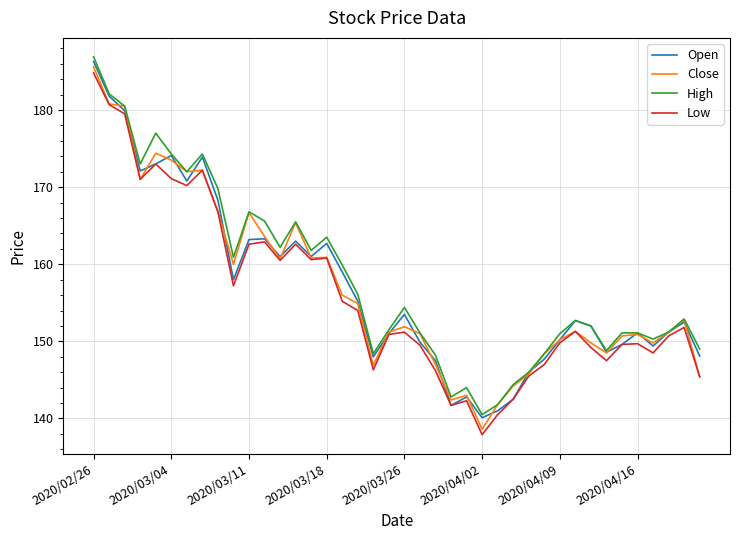

What is the maximum value for Low?

184.8